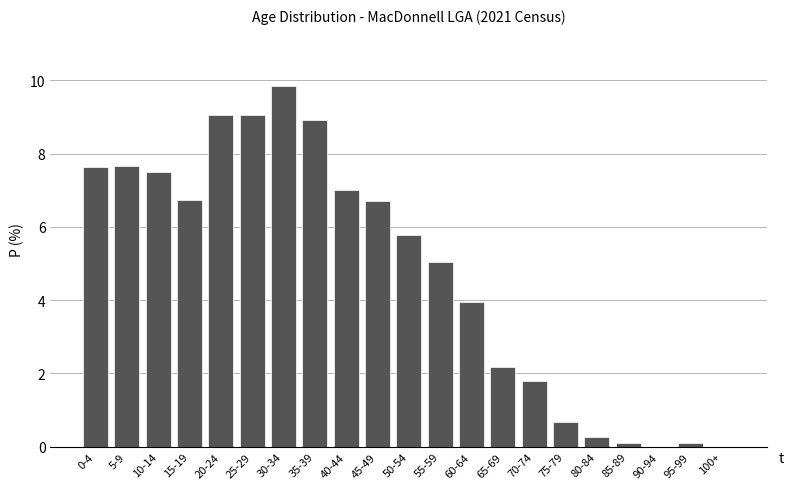

Between 80-84 and 5-9, which is larger?

5-9